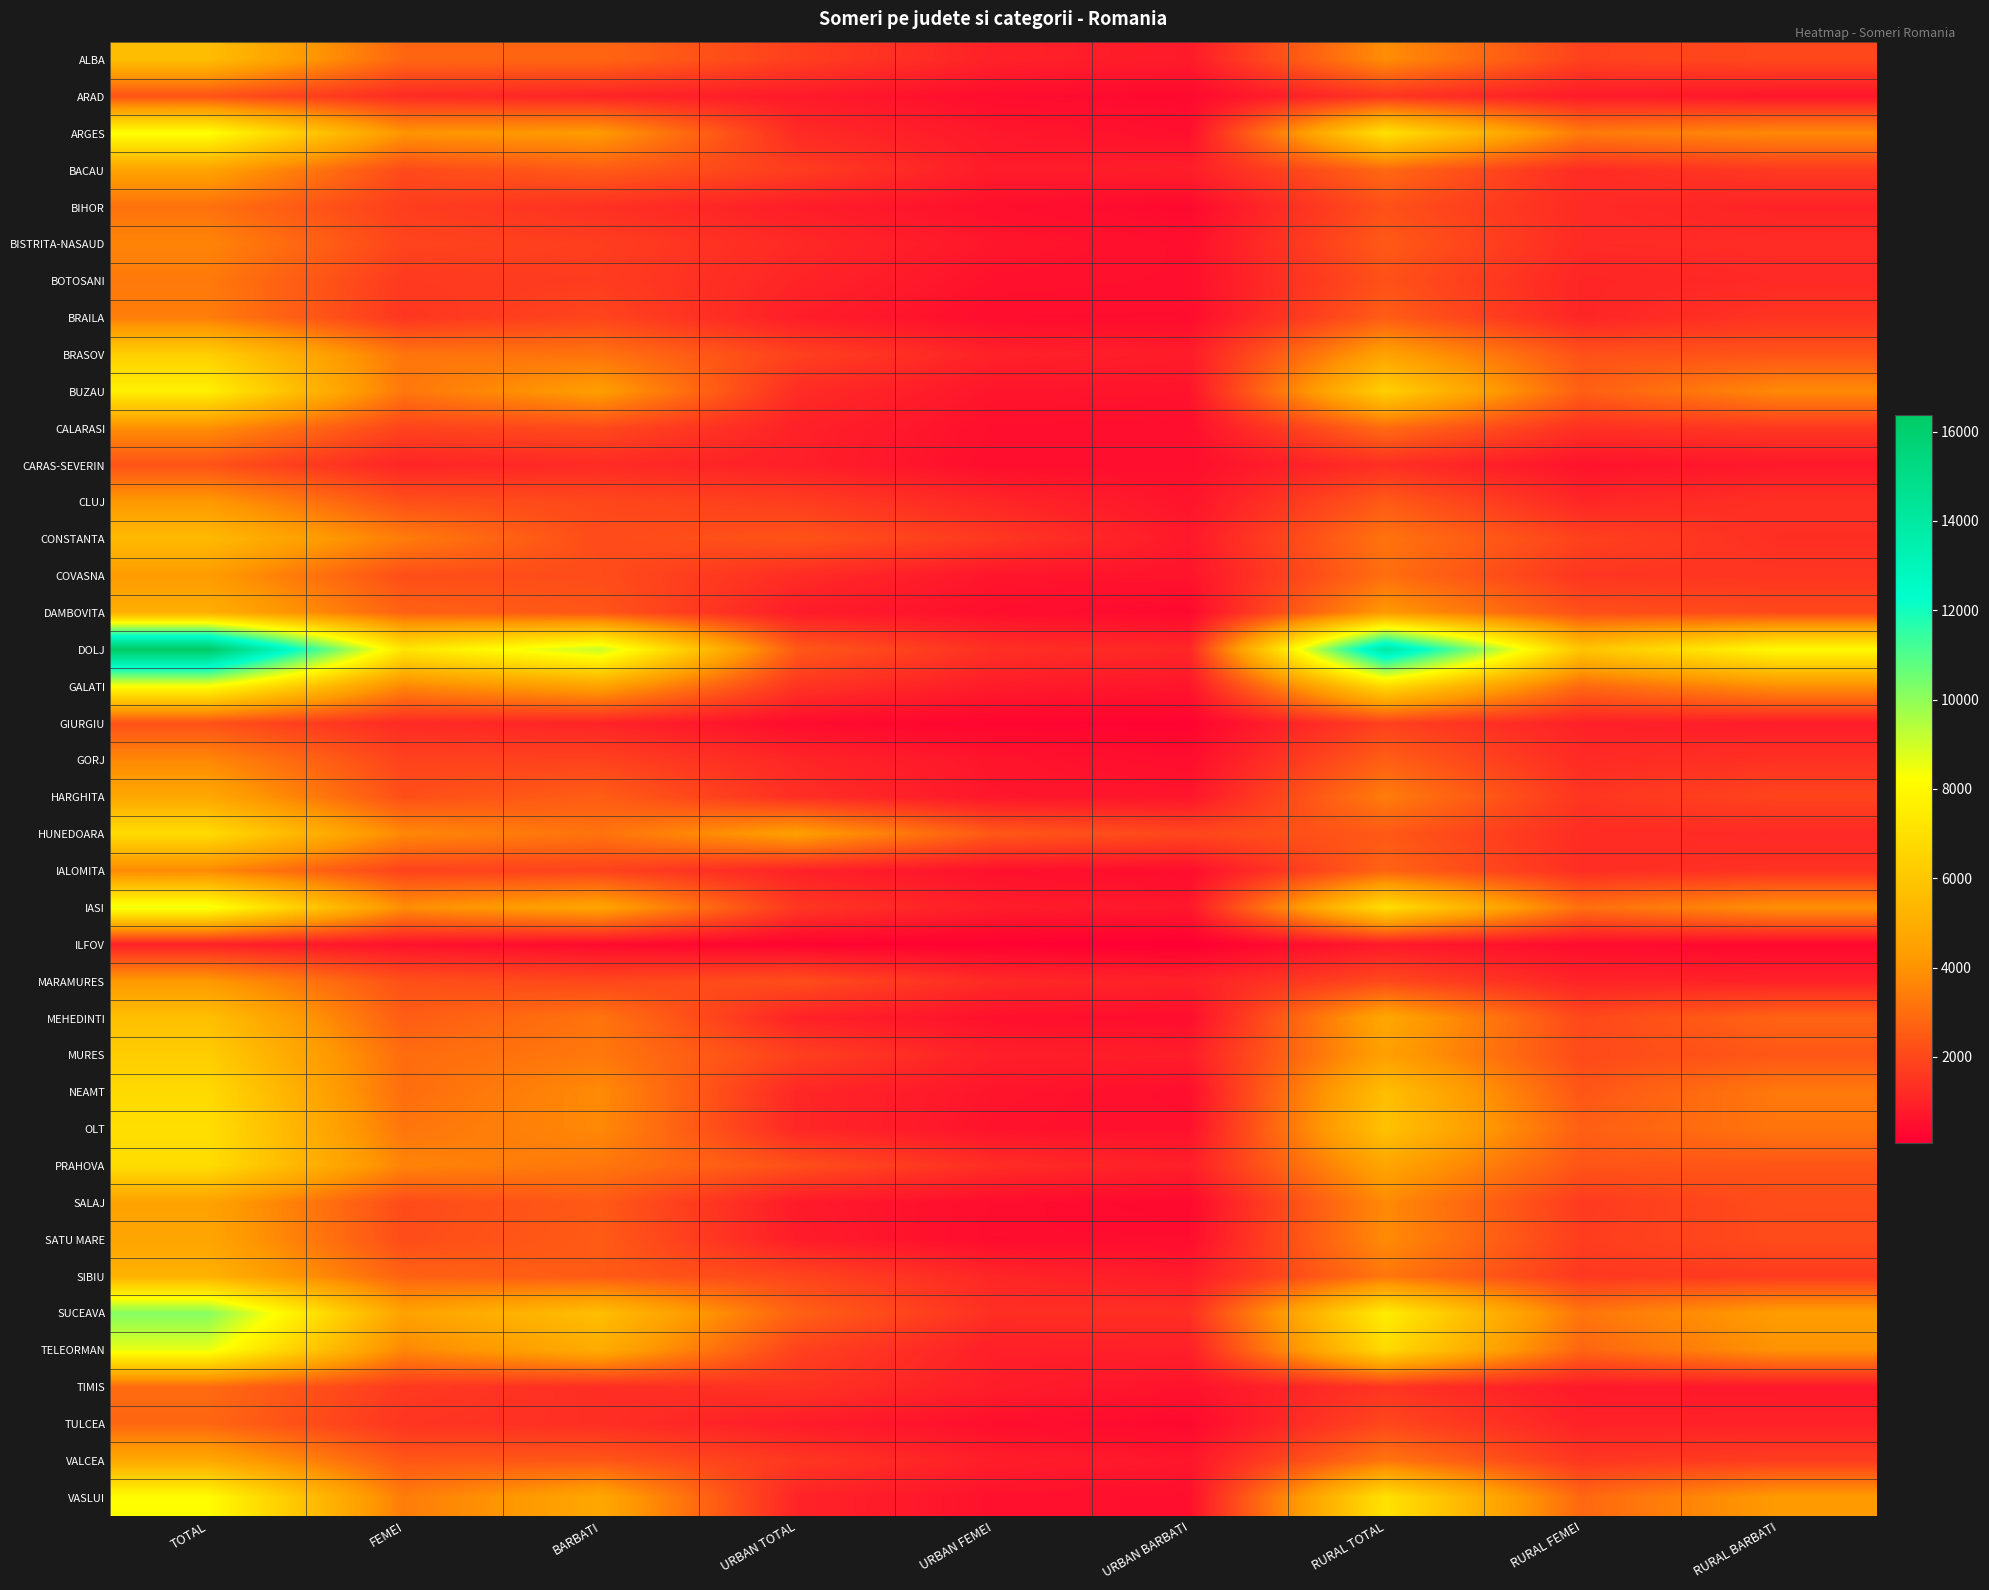

Which series has the largest total across all categories?

DOLJ